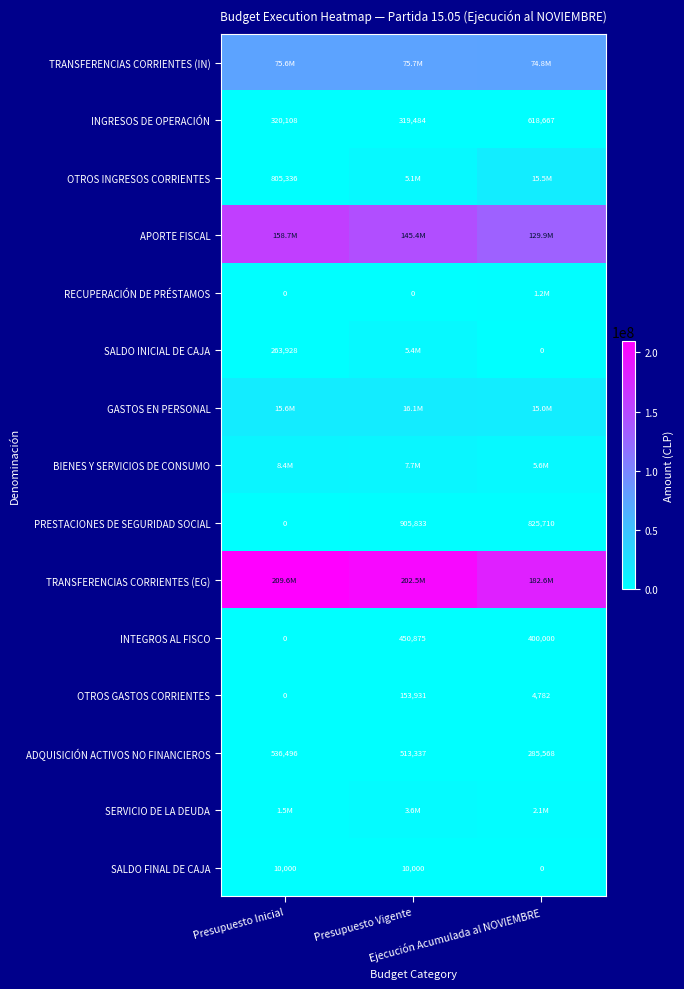

What is the sum of all SALDO FINAL DE CAJA values?

20000